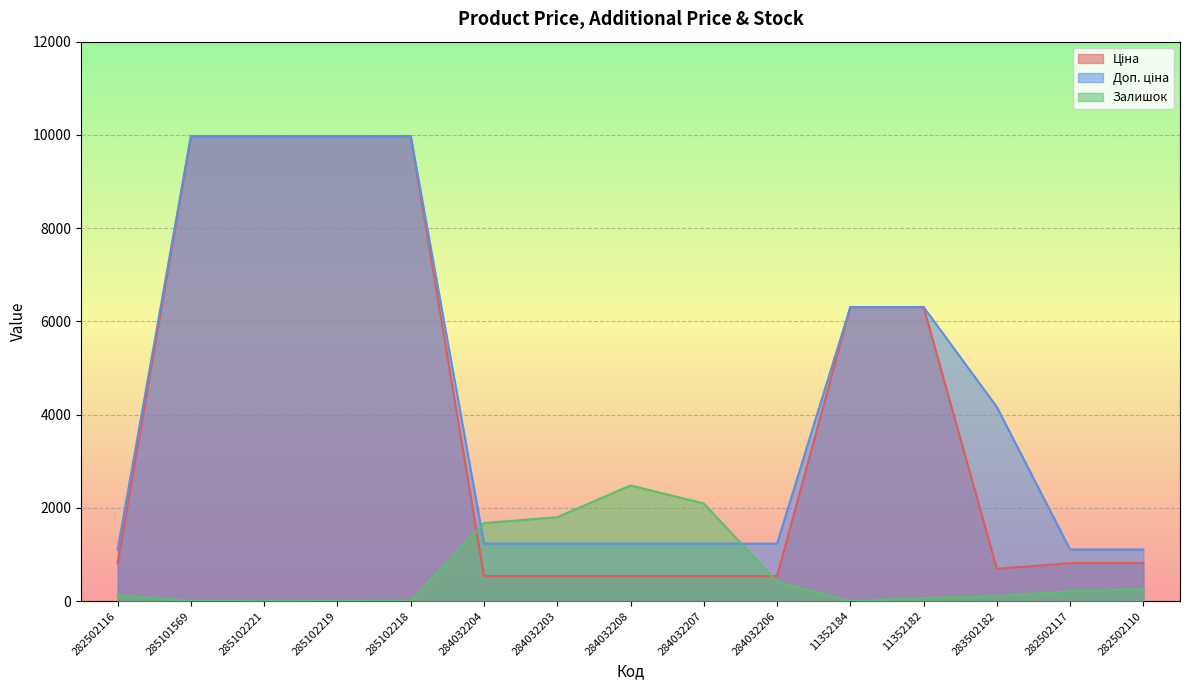

Reading right to left, extract all data points from this chart.

Ціна: 818.5	818.5	694.3	6308.8	6308.8	539.0	539.0	539.0	539.0	539.0	9975.0	9975.0	9975.0	9975.0	818.5
Доп. ціна: 1109.2	1109.2	4165.6	6308.8	6308.8	1235.4	1235.4	1235.4	1235.4	1235.4	9975.0	9975.0	9975.0	9975.0	1109.2
Залишок: 256.0	215.0	106.0	68.0	2.0	417.0	2096.0	2483.0	1802.0	1677.0	3.0	9.0	11.0	7.0	125.0